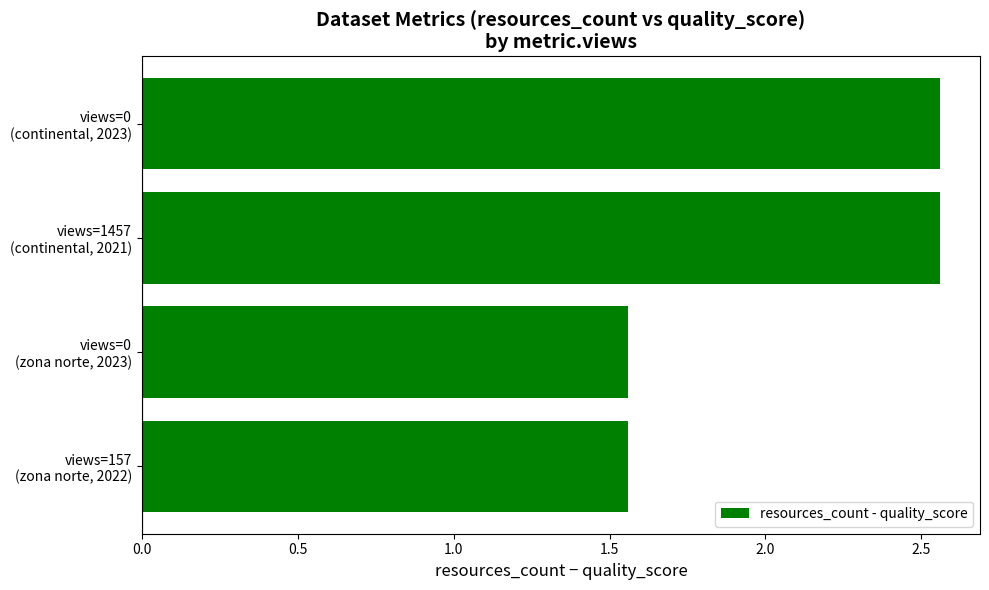

What is the difference between the maximum and minimum values?

1.0